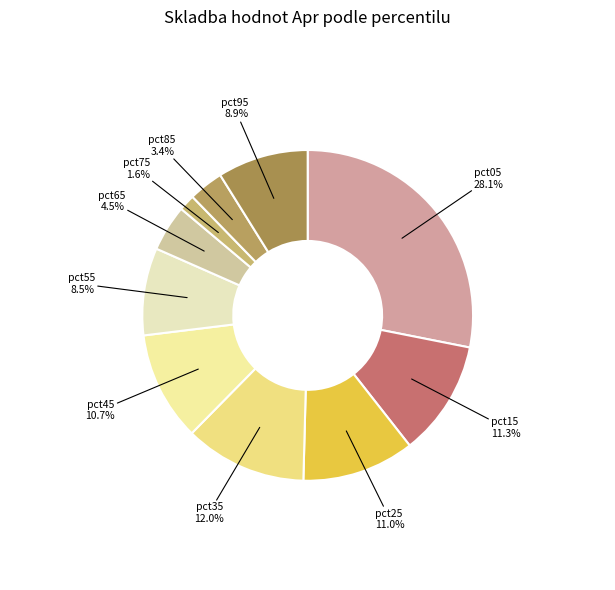

Is there any slice that represents more than half of the pie?

No